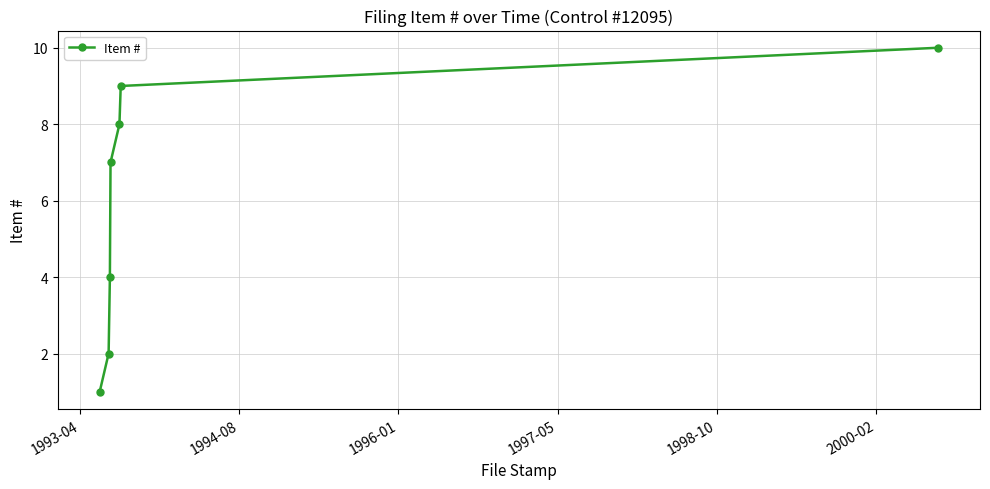

True or false: there are more than 2 points higher than both neighbors.

False